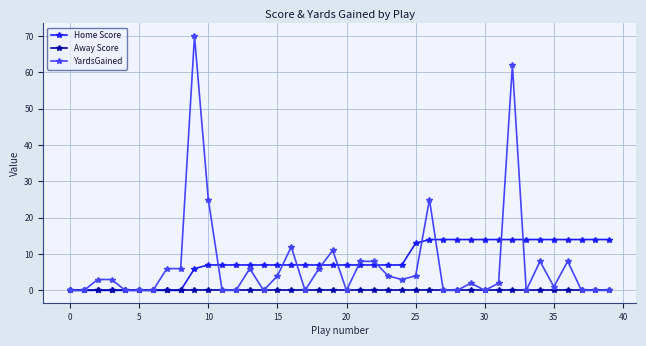

List the series in order of their peak value, highest first.

YardsGained, Home Score, Away Score